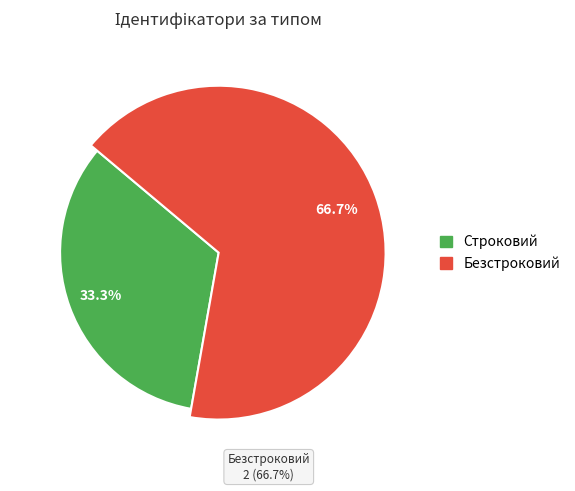

Does Безстроковий represent more than half of the total?

Yes